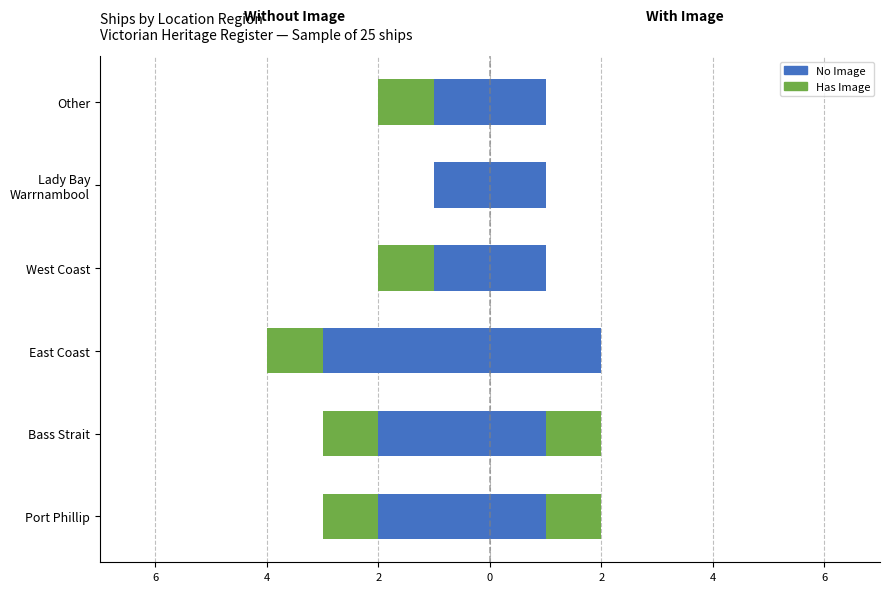

What is the difference between the maximum and minimum values in the No Image series?

2